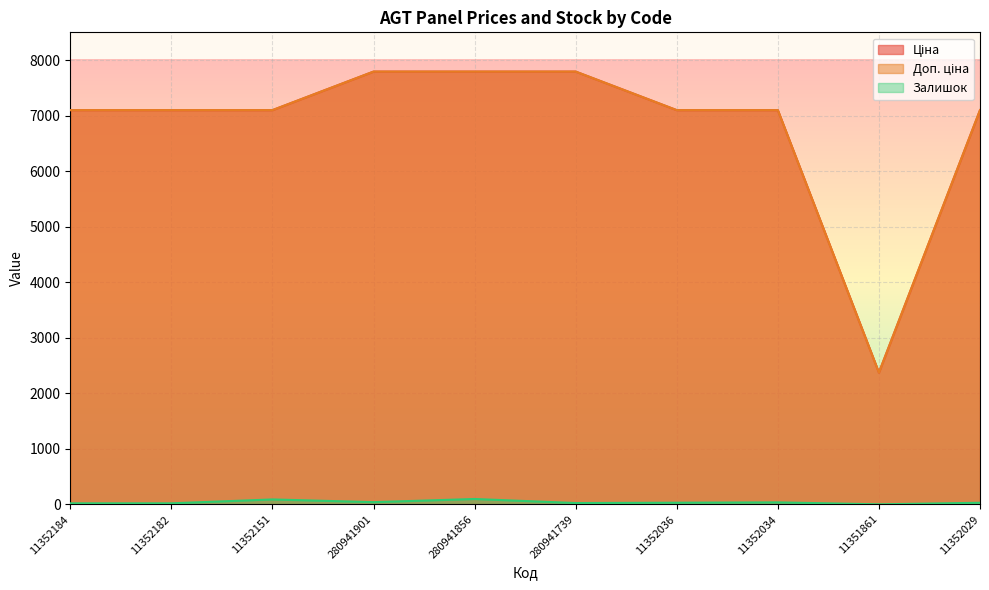

What is the value of the Ціна point at the 10th from the left?

7098.8